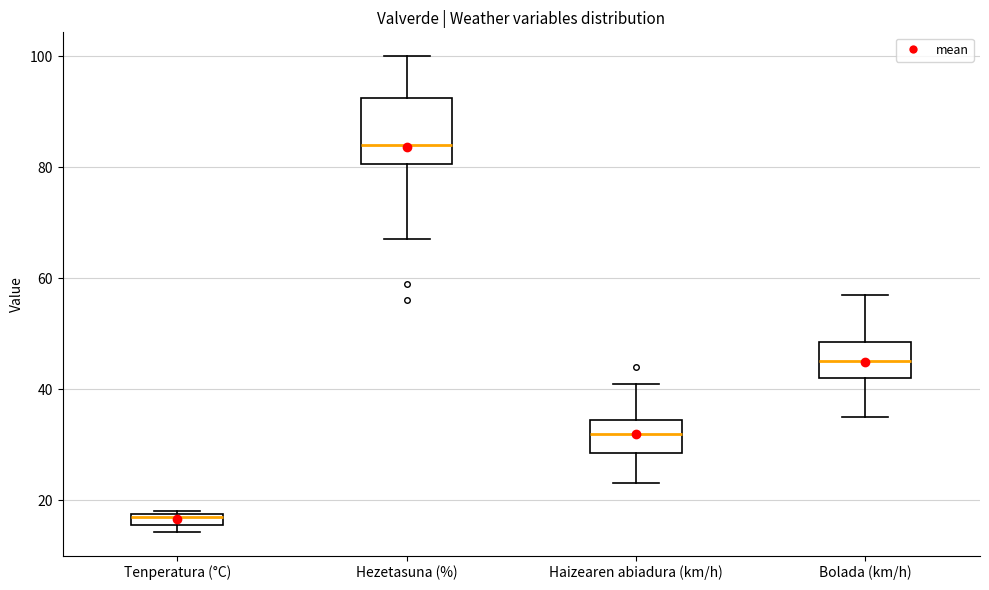

Which box is the tallest, from its lower edge to its upper edge?

Hezetasuna (%)